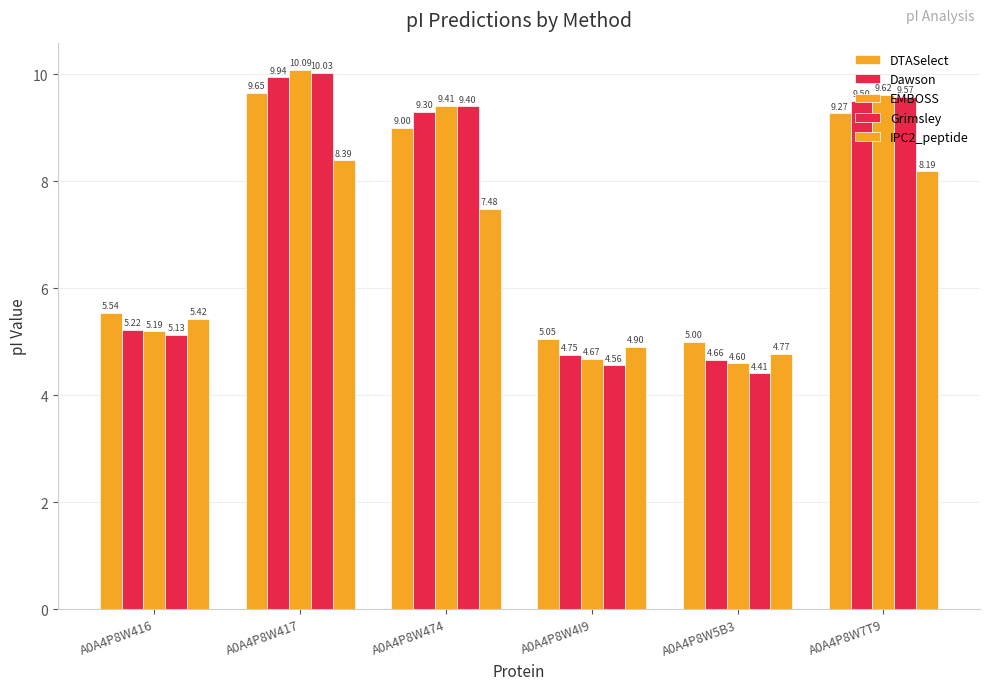

What position from the left is A0A4P8W4I9?

4